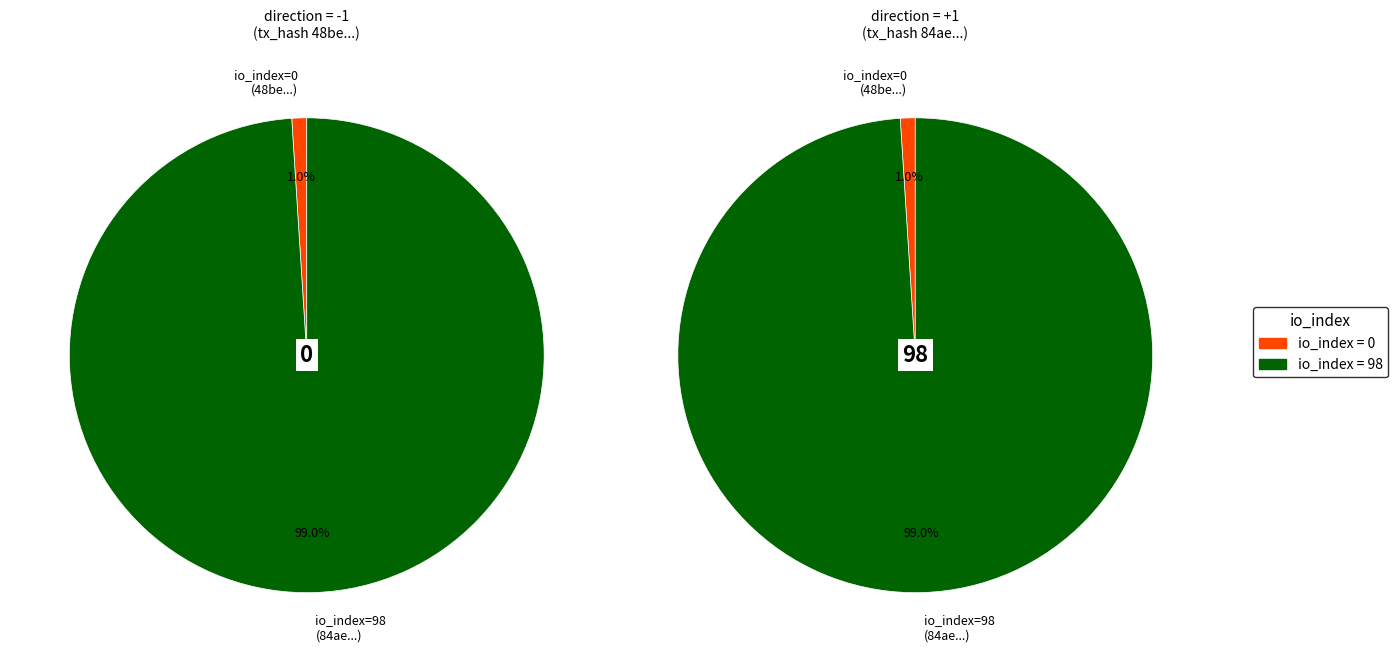

Is it true that io_index=98 is 89% of the pie?

False